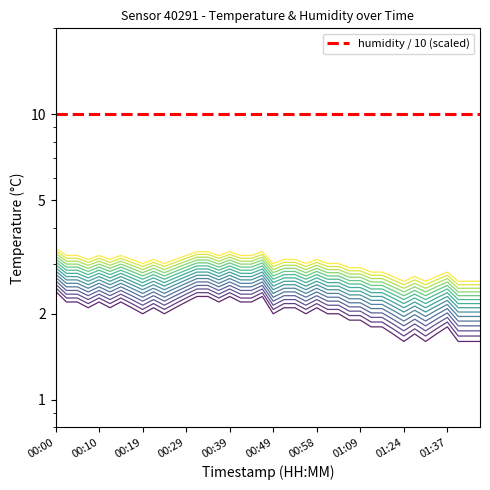

Approximately how many times larger is the value at 00:24 compared to 01:32?

1.2